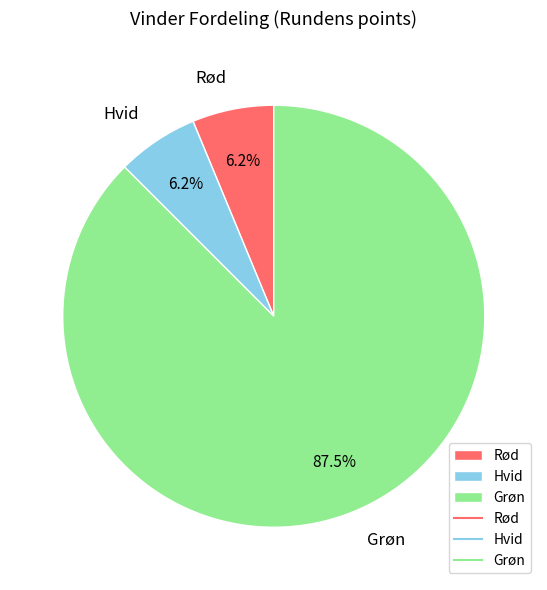

To the nearest percent, what is the difference between the largest and smallest slice percentages?

81%